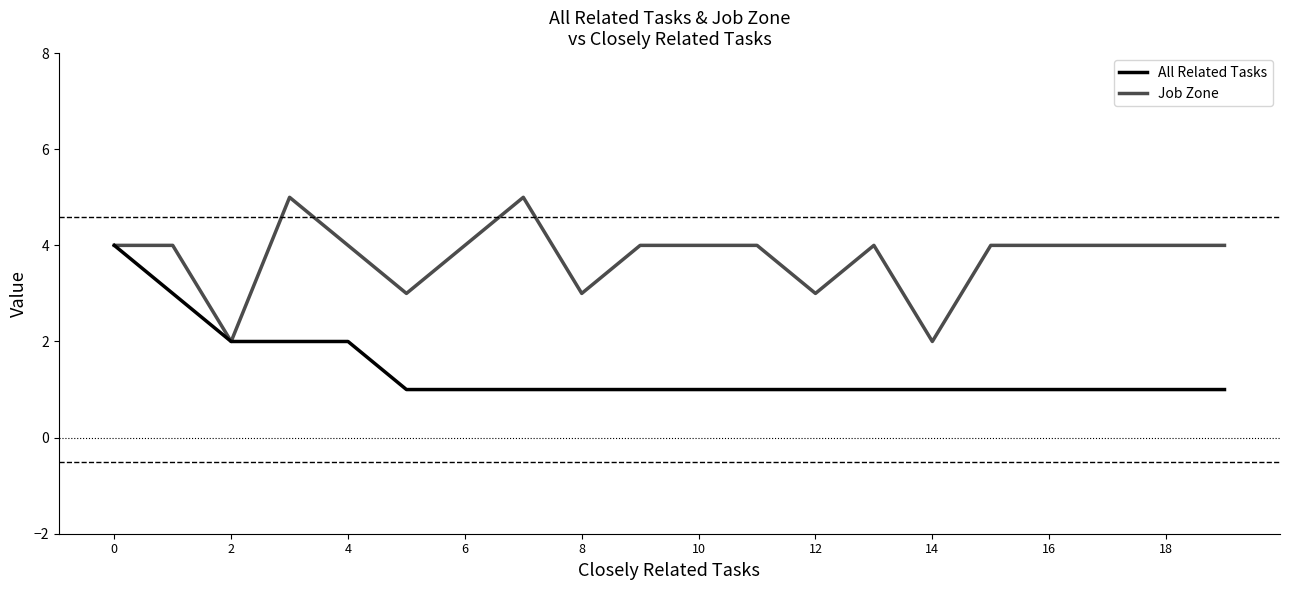

What is the sum of all All Related Tasks values?

28